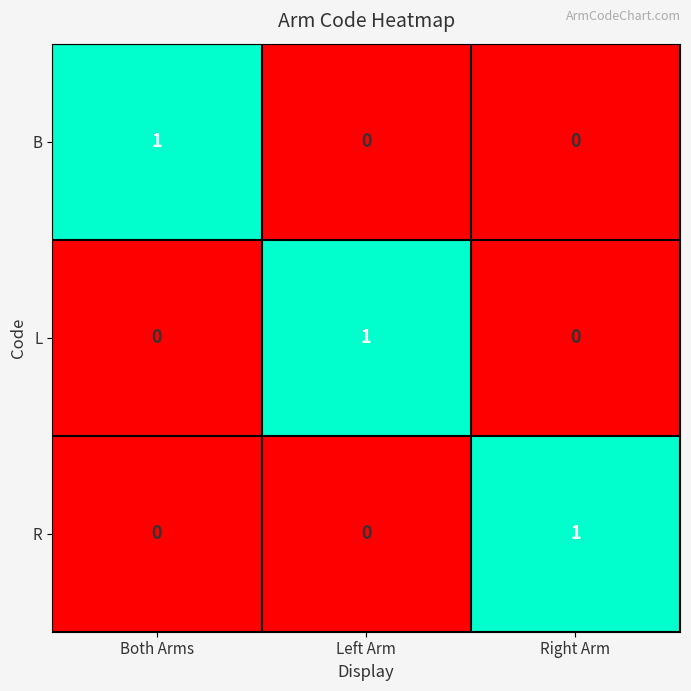

At which label does R reach its peak?

Right Arm